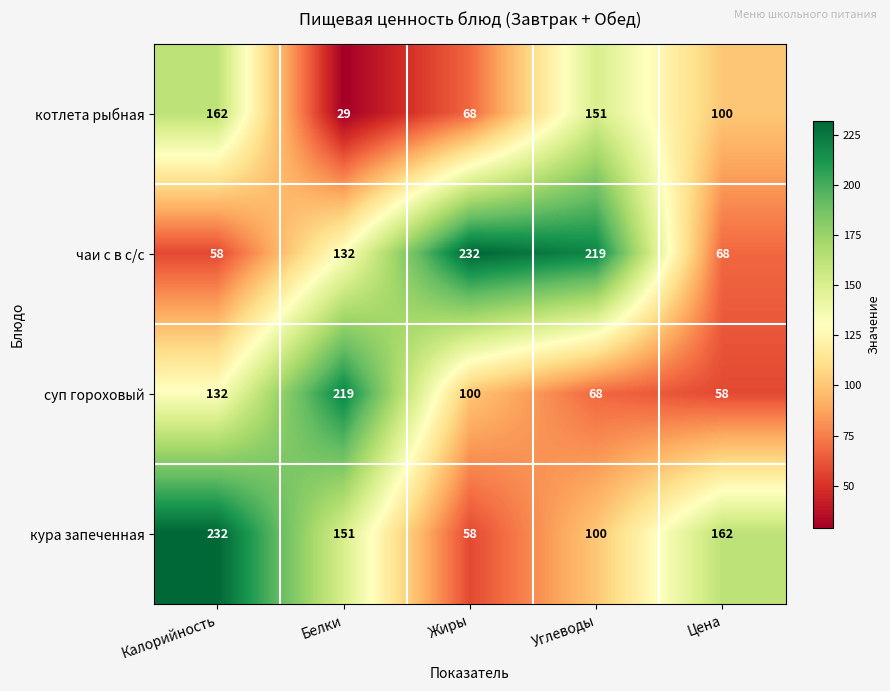

What is the difference between the highest and lowest values at Жиры?

174